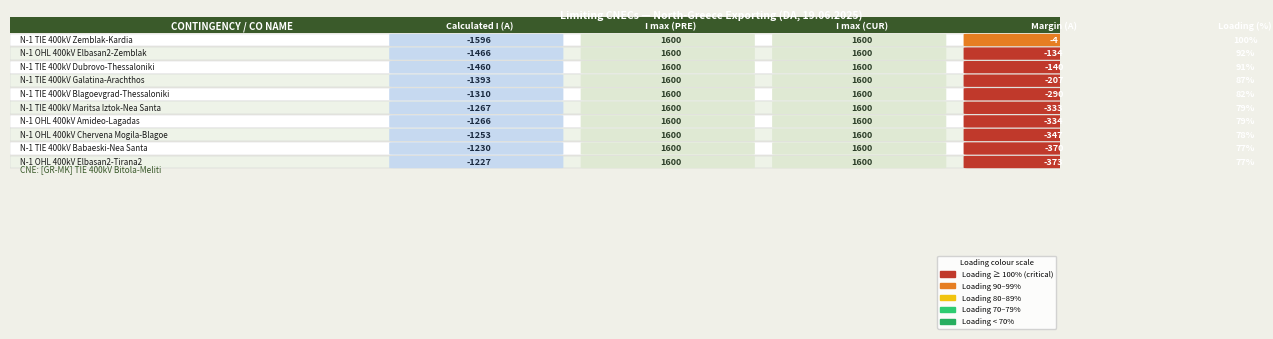

Reading left to right, list all the values displayed in this chart.

Calculated I (A): 0=-1596	1=-1466	2=-1460	3=-1393	4=-1310	5=-1267	6=-1266	7=-1253	8=-1230	9=-1227
I max (PRE): 0=1600	1=1600	2=1600	3=1600	4=1600	5=1600	6=1600	7=1600	8=1600	9=1600
I max (CUR): 0=1600	1=1600	2=1600	3=1600	4=1600	5=1600	6=1600	7=1600	8=1600	9=1600
Margin (A): 0=-4	1=-134	2=-140	3=-207	4=-290	5=-333	6=-334	7=-347	8=-370	9=-373
Loading (%): 0=100	1=92	2=91	3=87	4=82	5=79	6=79	7=78	8=77	9=77